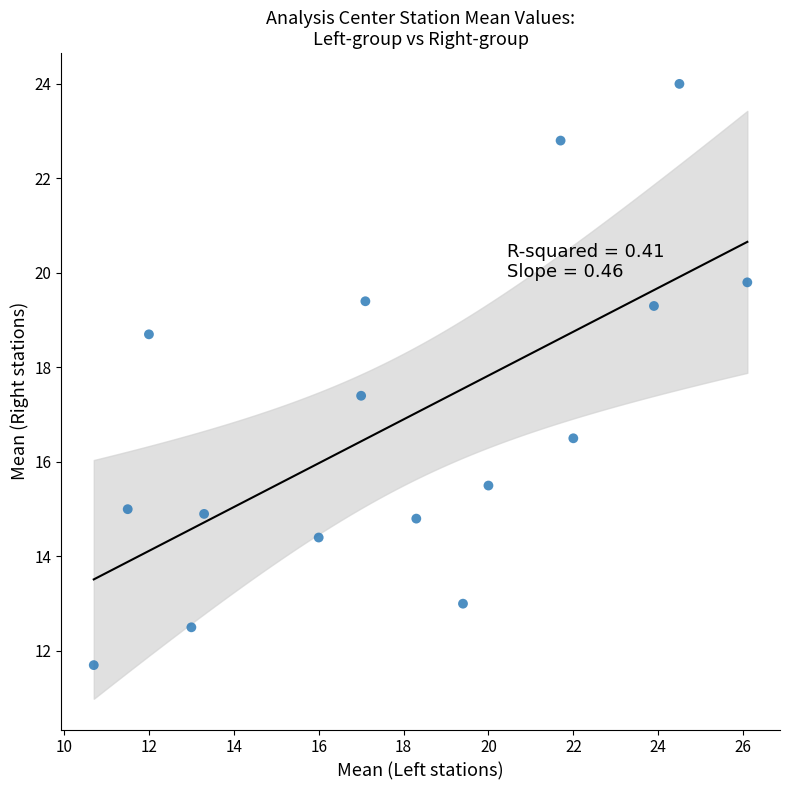

What is the range of Y values (max minus min)?

12.3